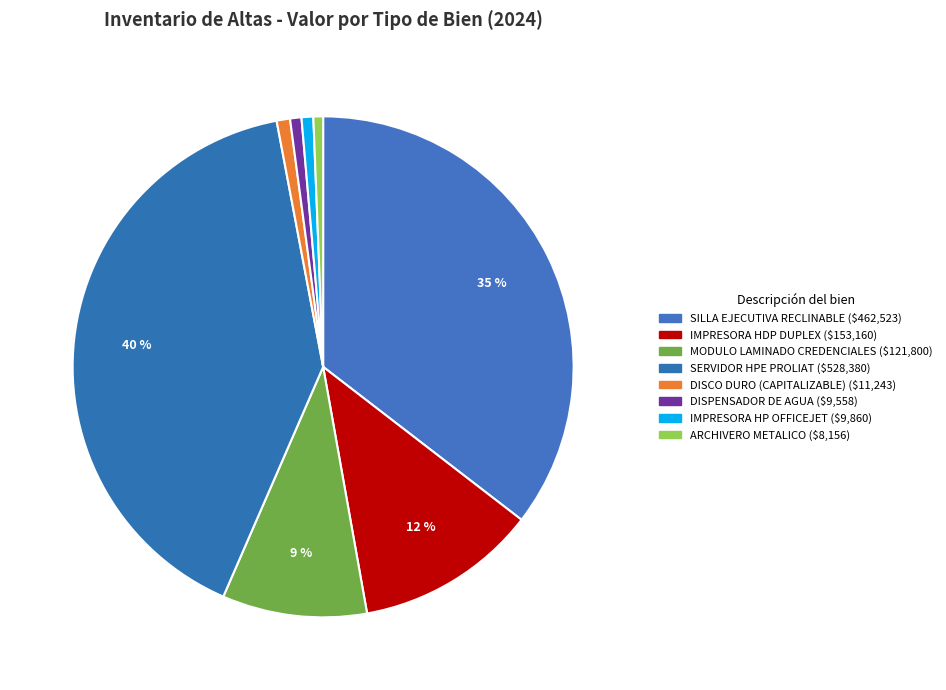

How many slices are in this pie chart?

8